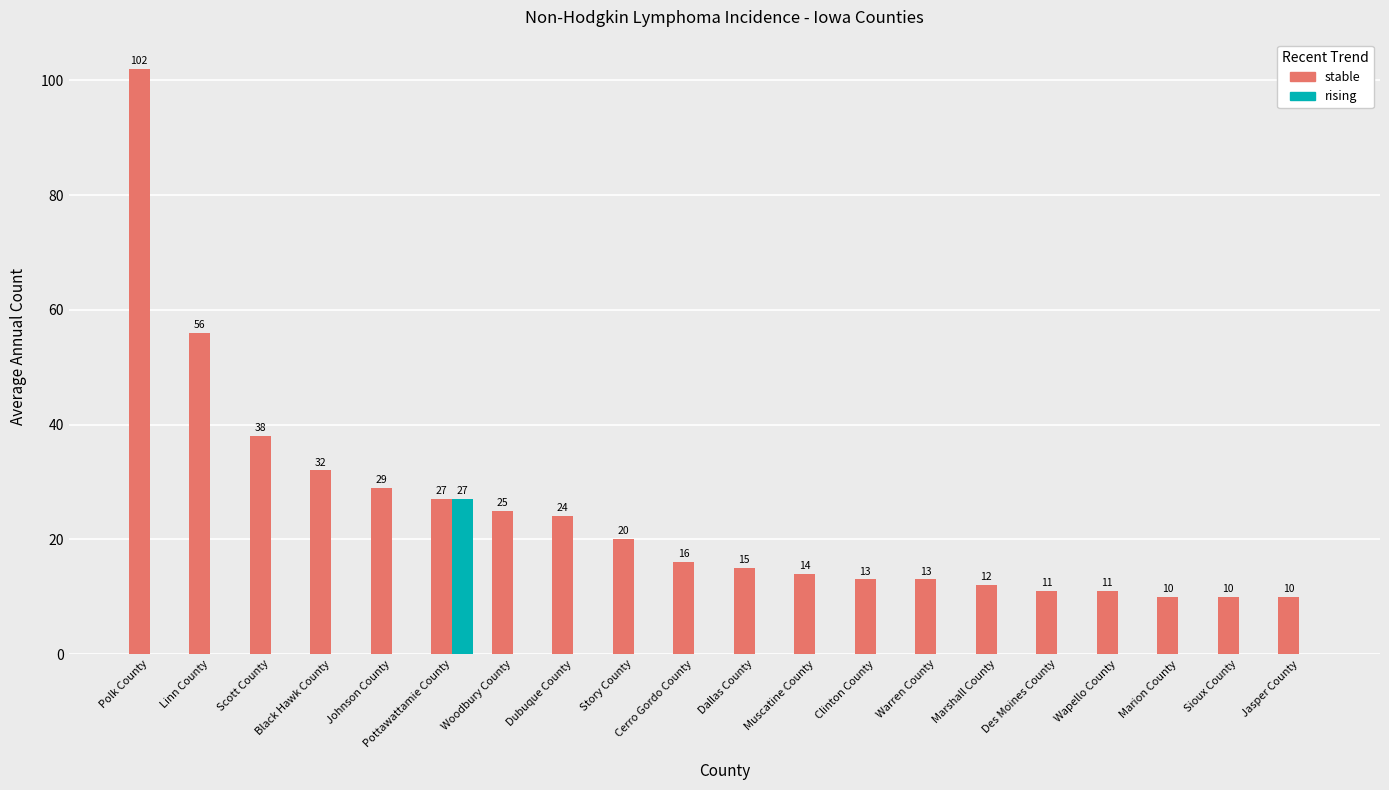

How many groups of bars are there?

20